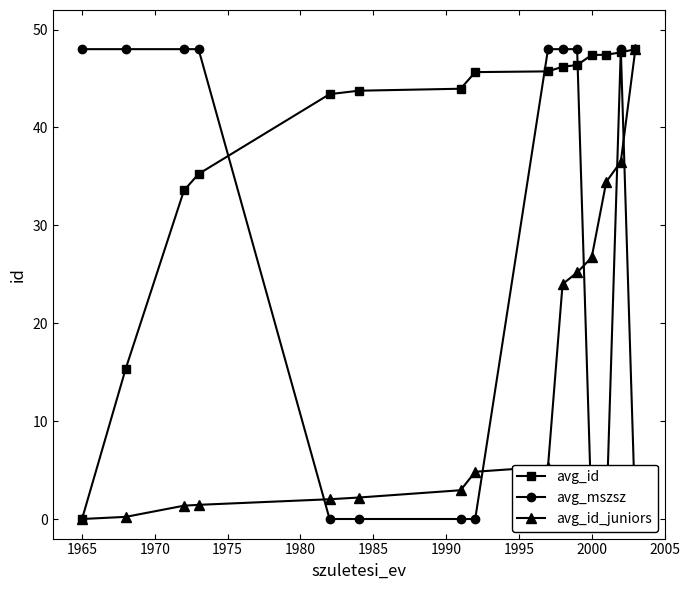

Does the chart display data point markers on the line(s)?

Yes